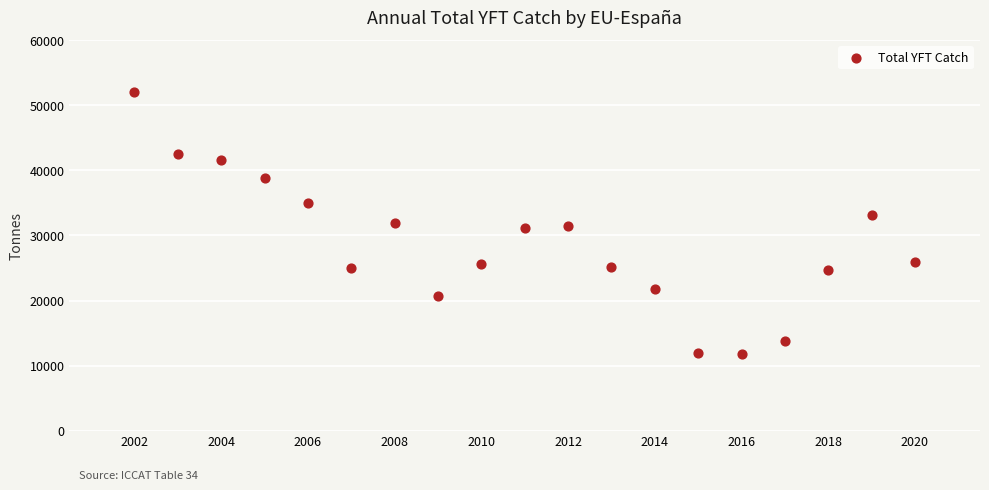

What is the range of X values (max minus min)?

18.0